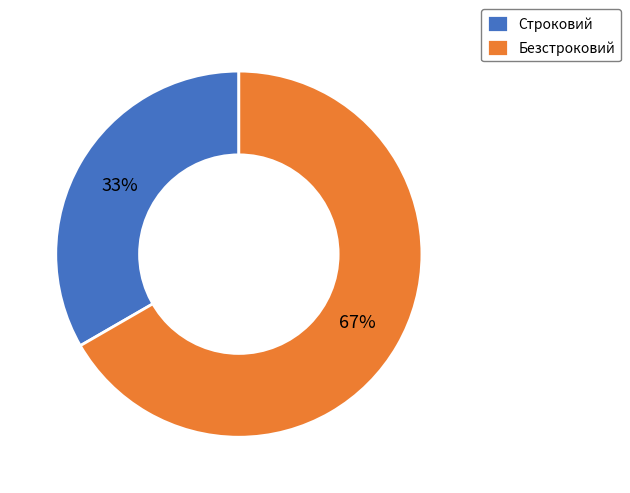

Is there a majority slice in this chart?

Yes